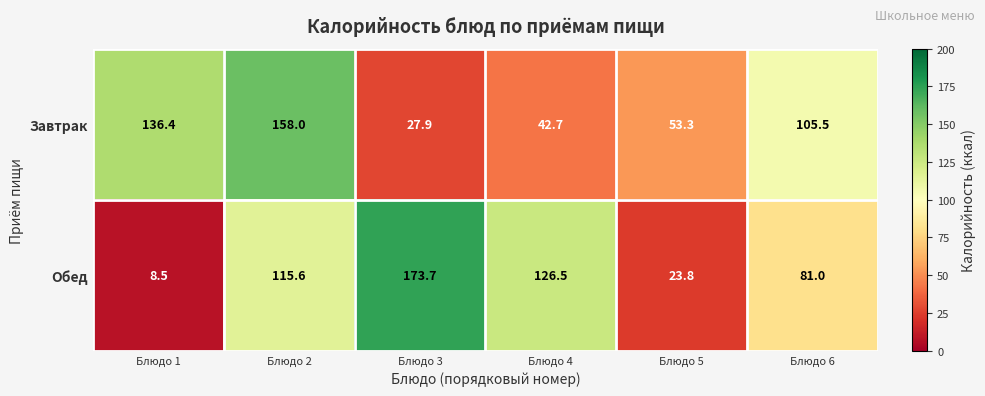

Reading left to right, list all the values displayed in this chart.

Завтрак: Блюдо 1=136.4	Блюдо 2=158.0	Блюдо 3=27.9	Блюдо 4=42.7	Блюдо 5=53.3	Блюдо 6=105.5
Обед: Блюдо 1=8.5	Блюдо 2=115.6	Блюдо 3=173.7	Блюдо 4=126.5	Блюдо 5=23.8	Блюдо 6=81.0